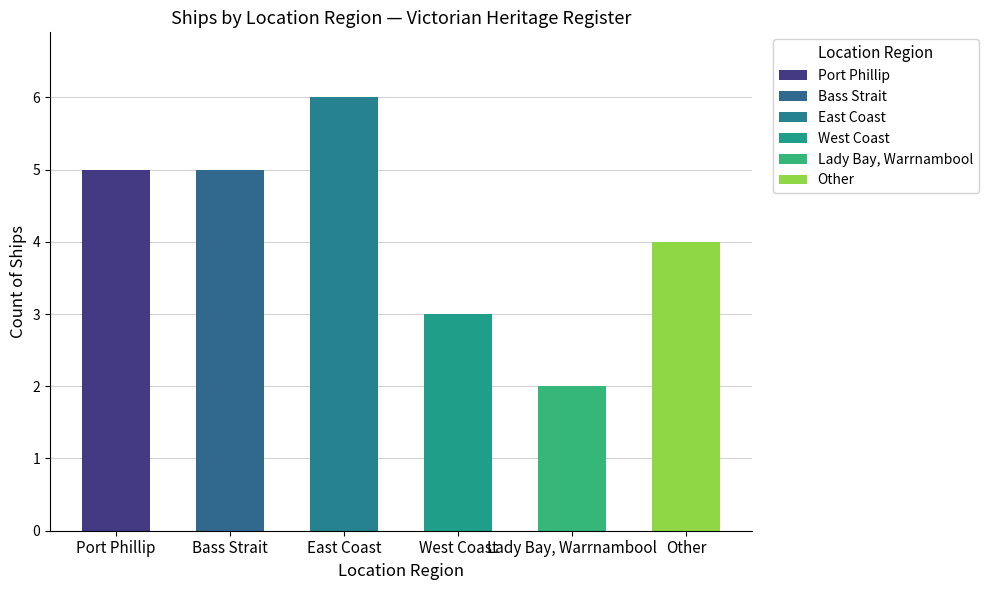

What is the value of the 3rd bar from the left?

6